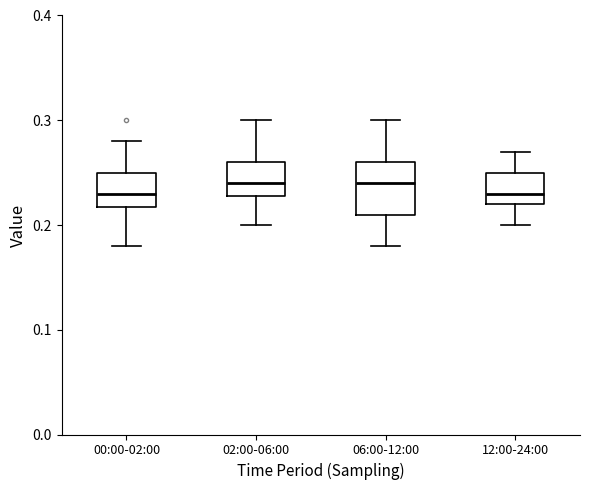

Where does the upper whisker of the box for 12:00-24:00 end on the y-axis? The values are not printed on the chart, so give them approximately, as read against the axis.

0.27